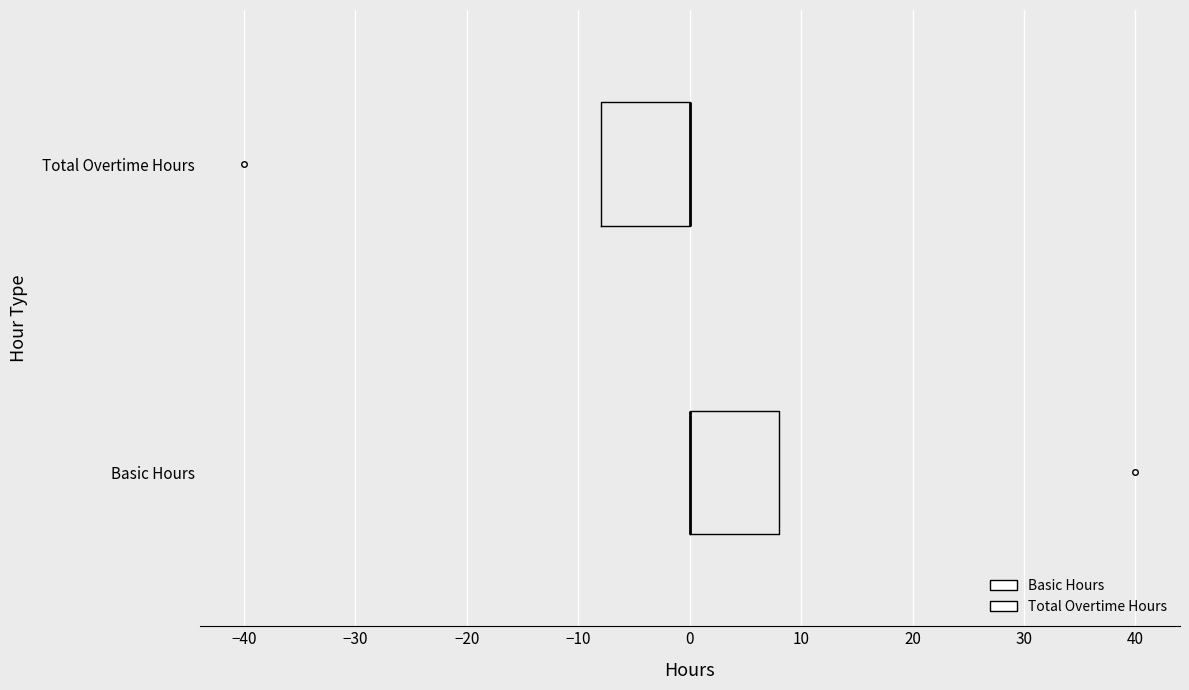

Where is the left edge of the box for Total Overtime Hours on the x-axis? The values are not printed on the chart, so give them approximately, as read against the axis.

-8